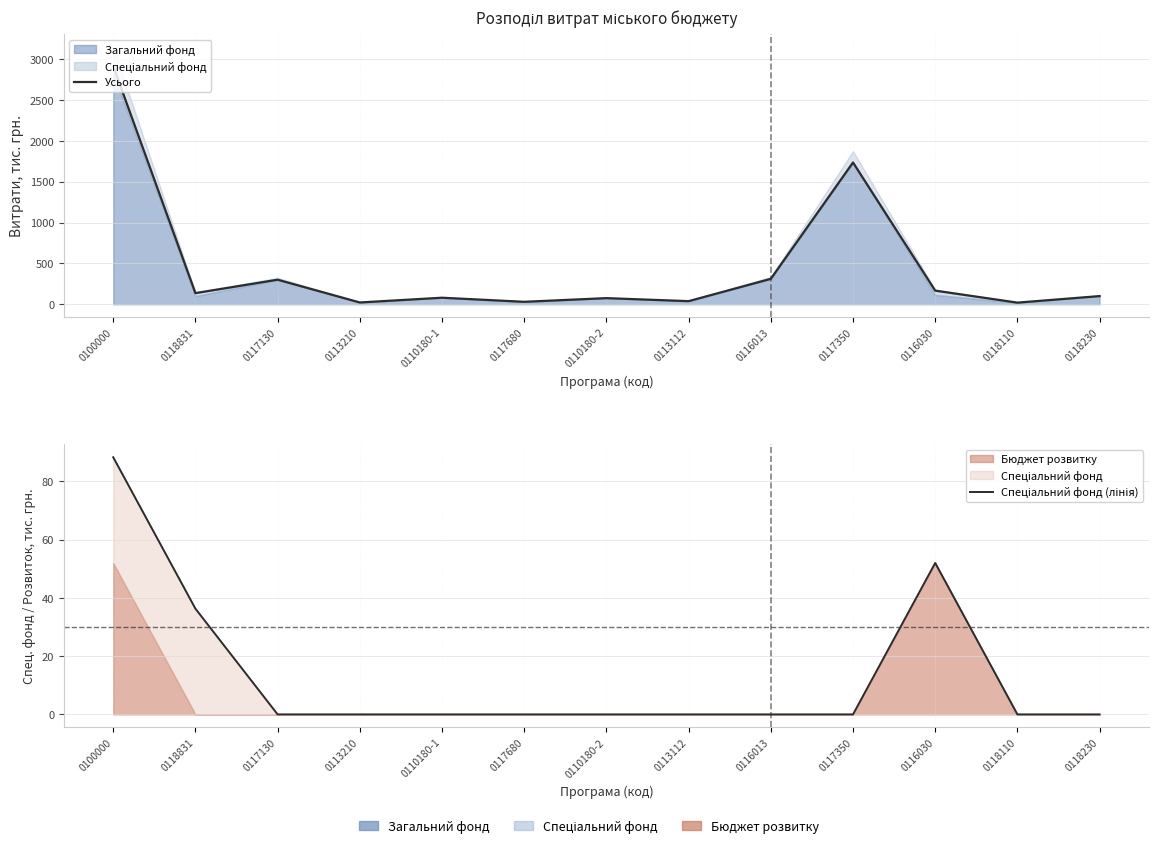

The Усього series shows 90.8 at 0117130. True or false?

False